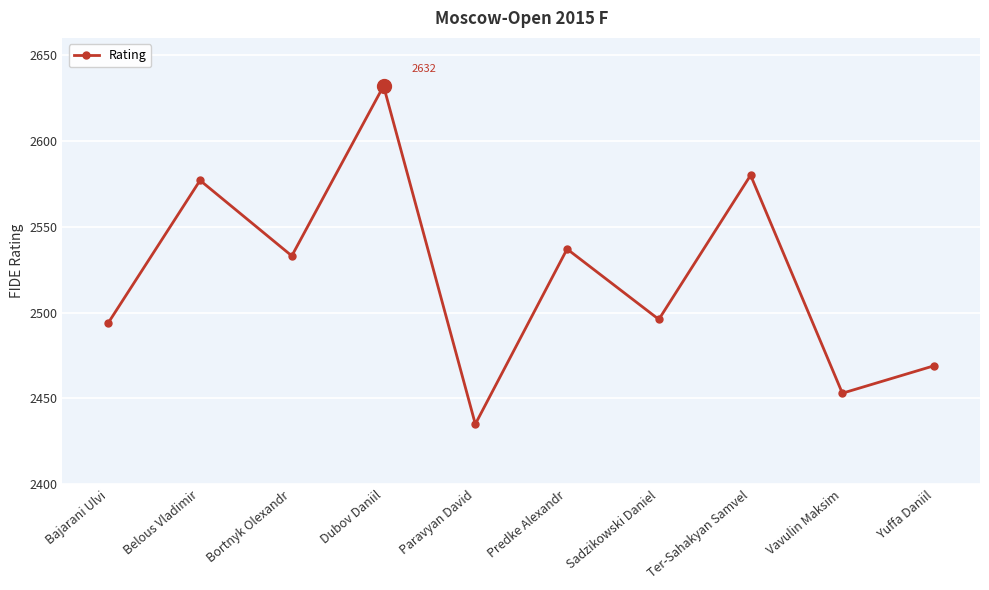

What is the value of the 4th point from the left?

2632